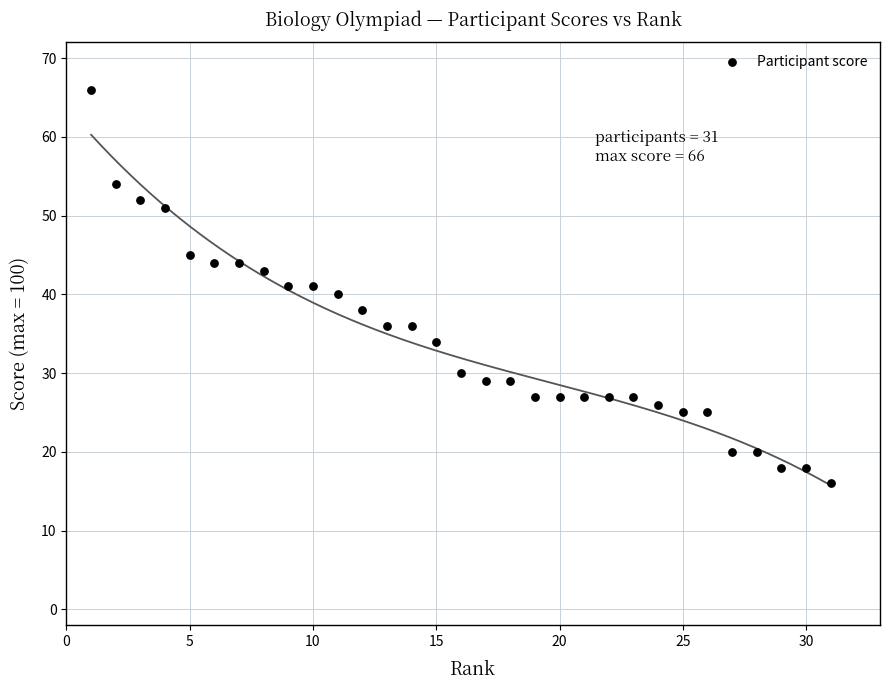

What is the range of X values (max minus min)?

30